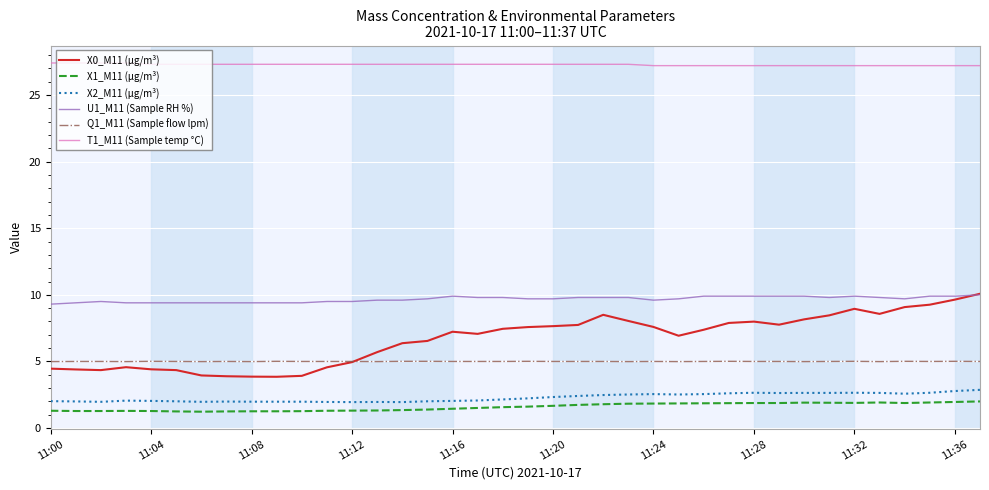

Which series has the largest range (max minus min)?

X0_M11 (μg/m³)